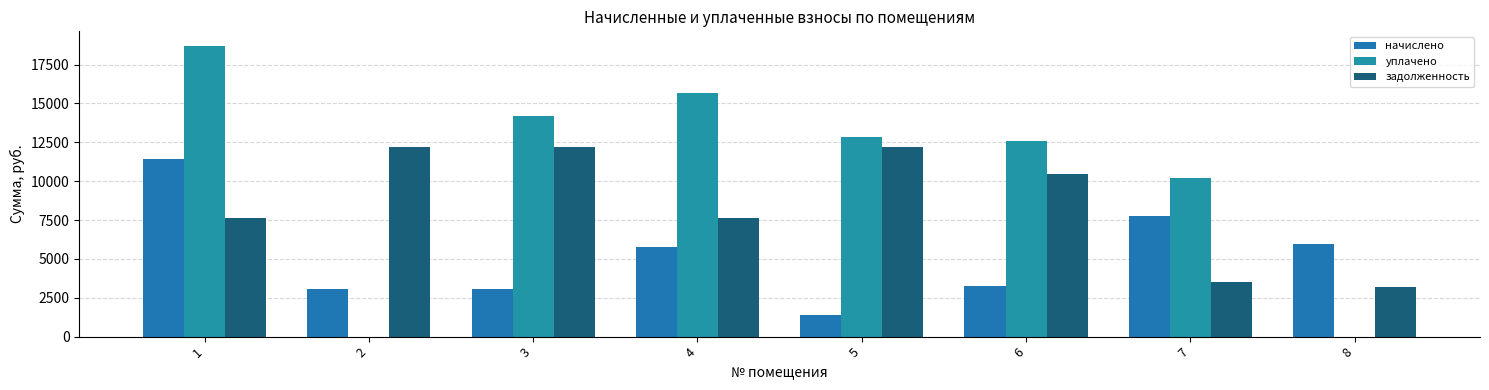

How many data points in задолженность are above 10446?

4